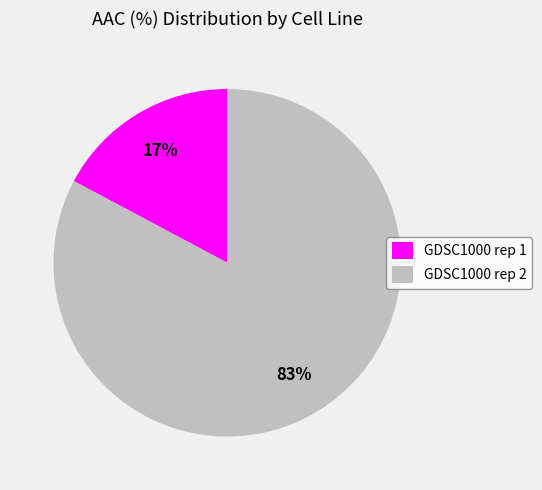

Which slice represents more than half of the pie?

GDSC1000 rep 2